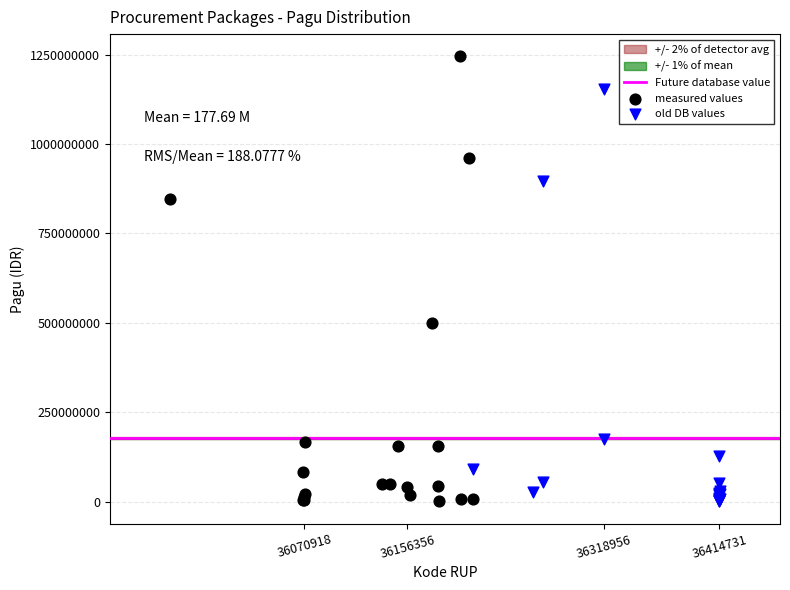

Which series has the widest spread of Y values?

measured values